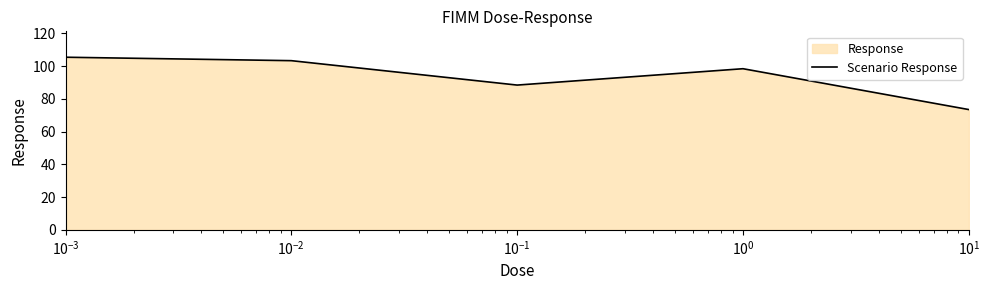

What is the greatest value displayed?

105.5